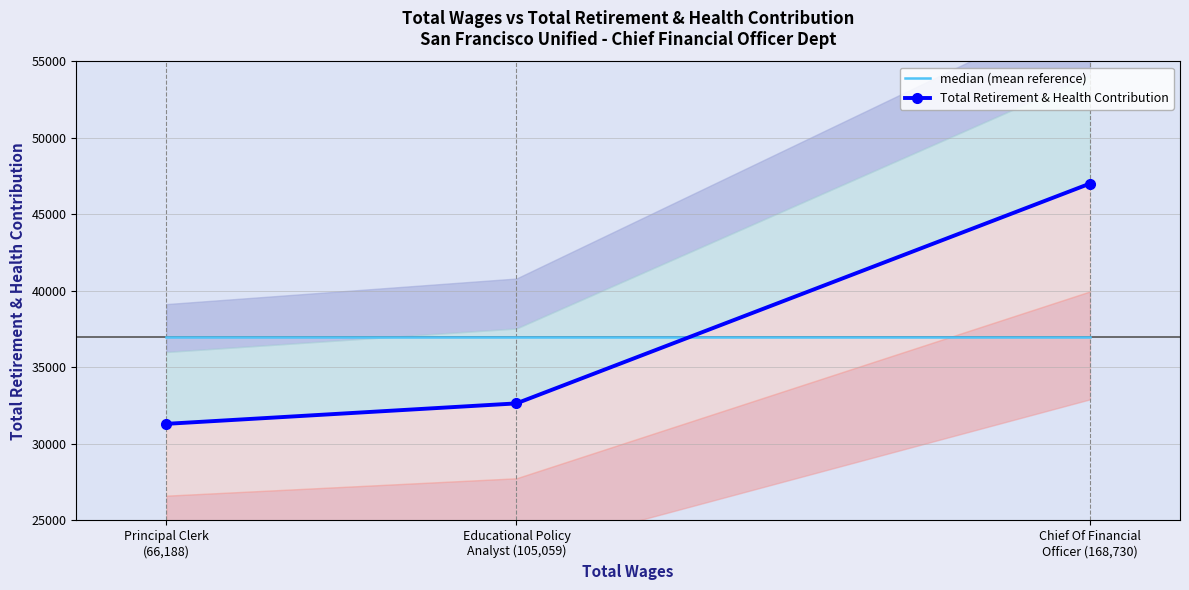

Reading left to right, what are all the values shown in this chart?

median (mean reference): Principal Clerk
(66,188)=36992.7	Educational Policy
Analyst (105,059)=36992.7	Chief Of Financial
Officer (168,730)=36992.7
Total Retirement & Health Contribution: Principal Clerk
(66,188)=31312.0	Educational Policy
Analyst (105,059)=32649.0	Chief Of Financial
Officer (168,730)=47017.0